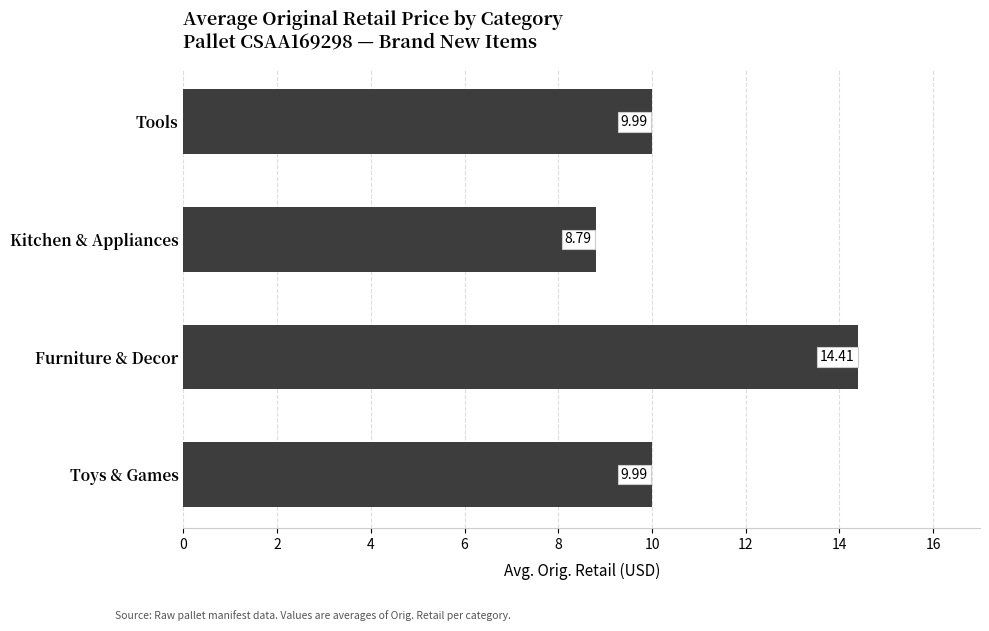

What is the difference between the maximum and minimum values?

5.6